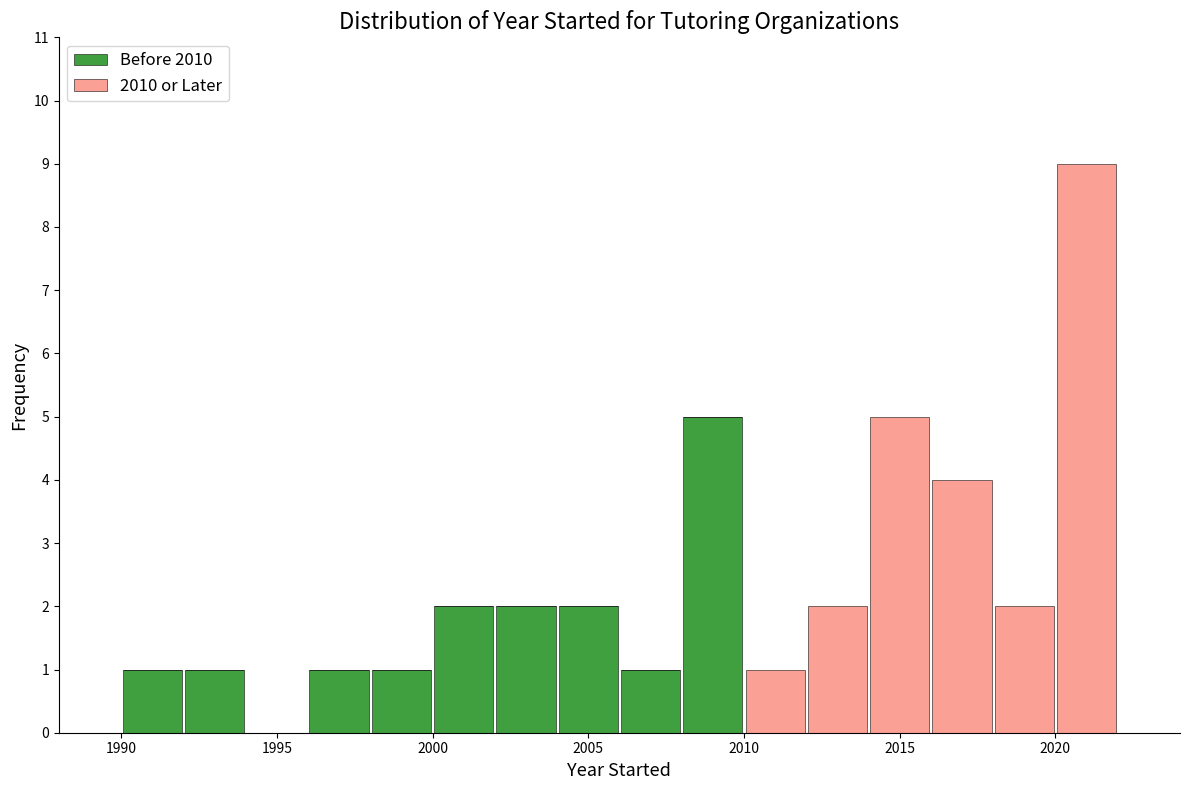

What is the total height of the stacked bar covering 1992 to 1994 on the x-axis? The values are not printed on the chart, so give them approximately, as read against the axis.

1